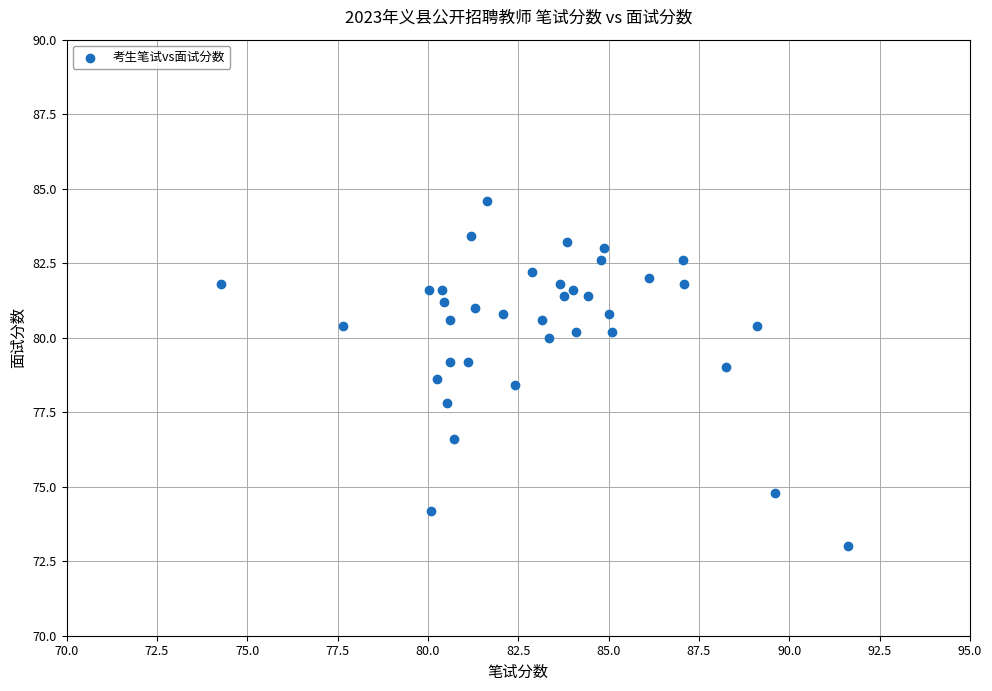

What Y value in the scatter plot is closest to 78?

77.8